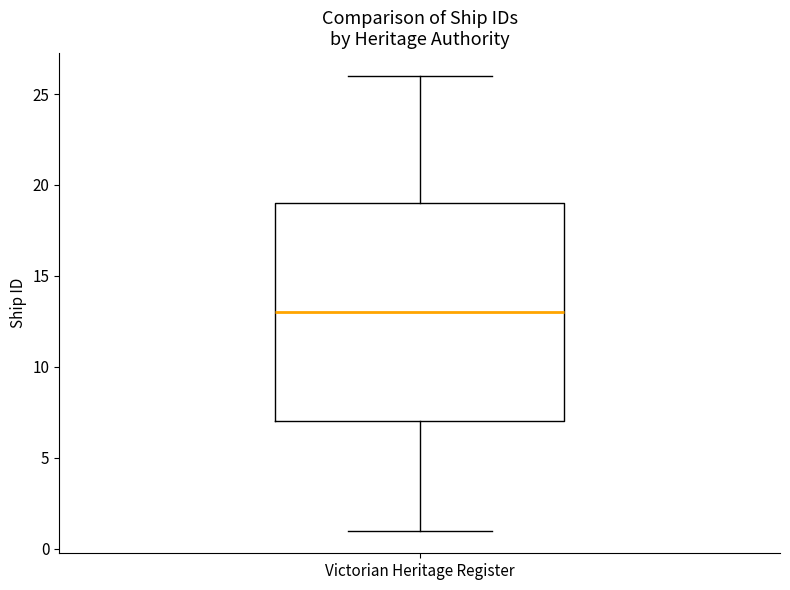

Transcribe this box plot: give where the median line is, the range the box spans, and where the two whiskers end, as read against the y-axis. The values are not printed on the chart, so give them approximately, as read against the axis.

median 13, box 7 to 19, whiskers 1 to 26